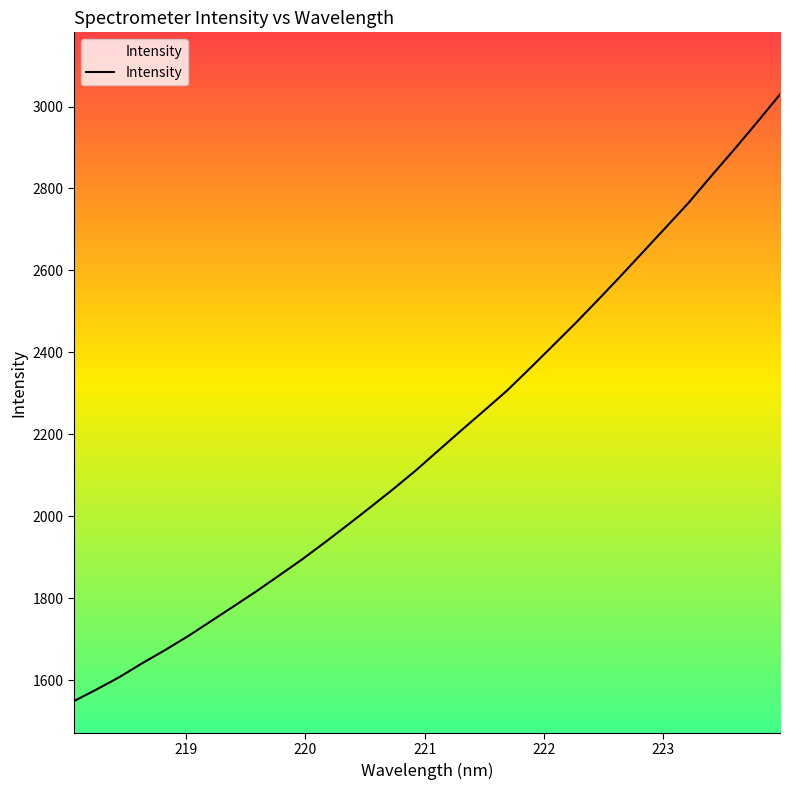

What is the minimum value shown in the chart?

1548.7